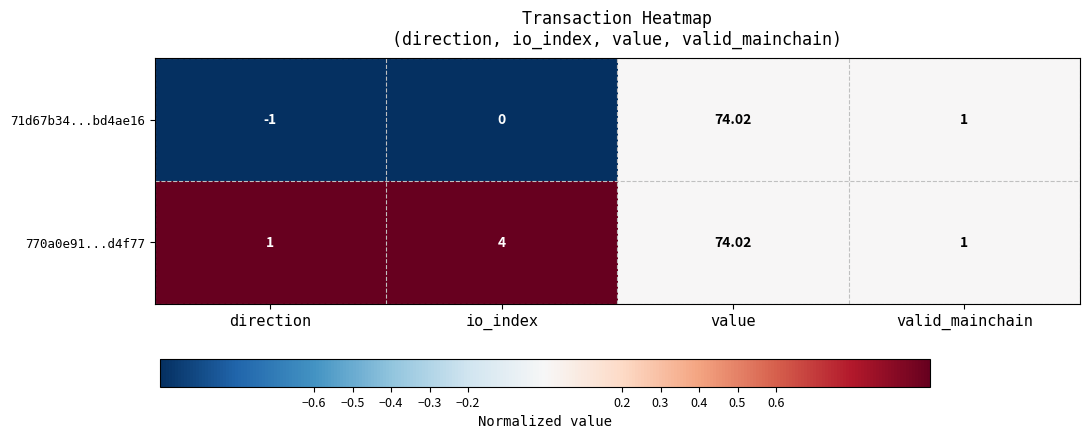

Count the number of categories in the chart.

4